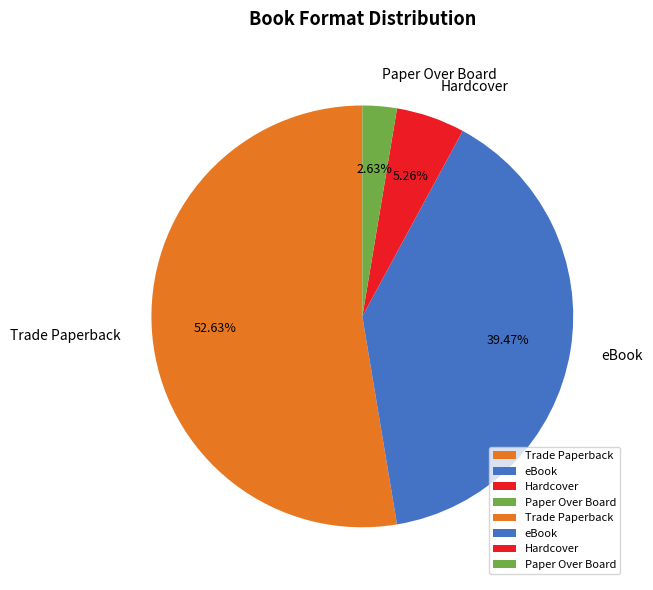

To the nearest percent, what is the difference between the eBook and Paper Over Board slice percentages?

37%